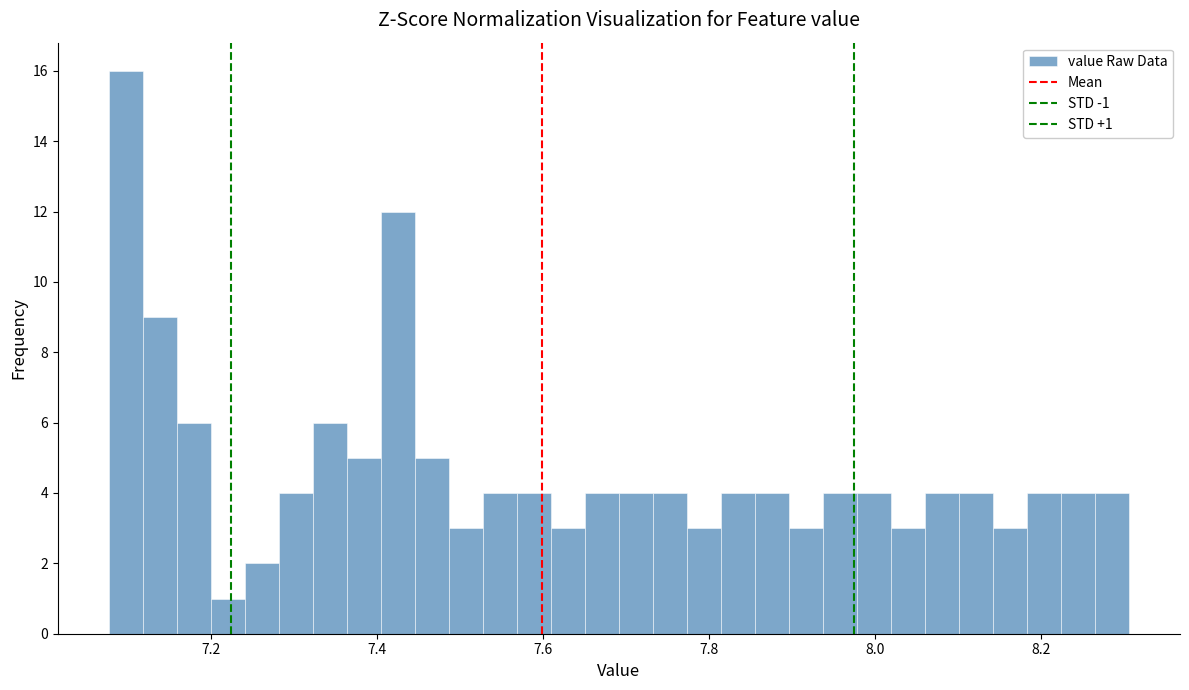

Read against the x-axis, roughly where is the centre of the tallest bar?

7.10